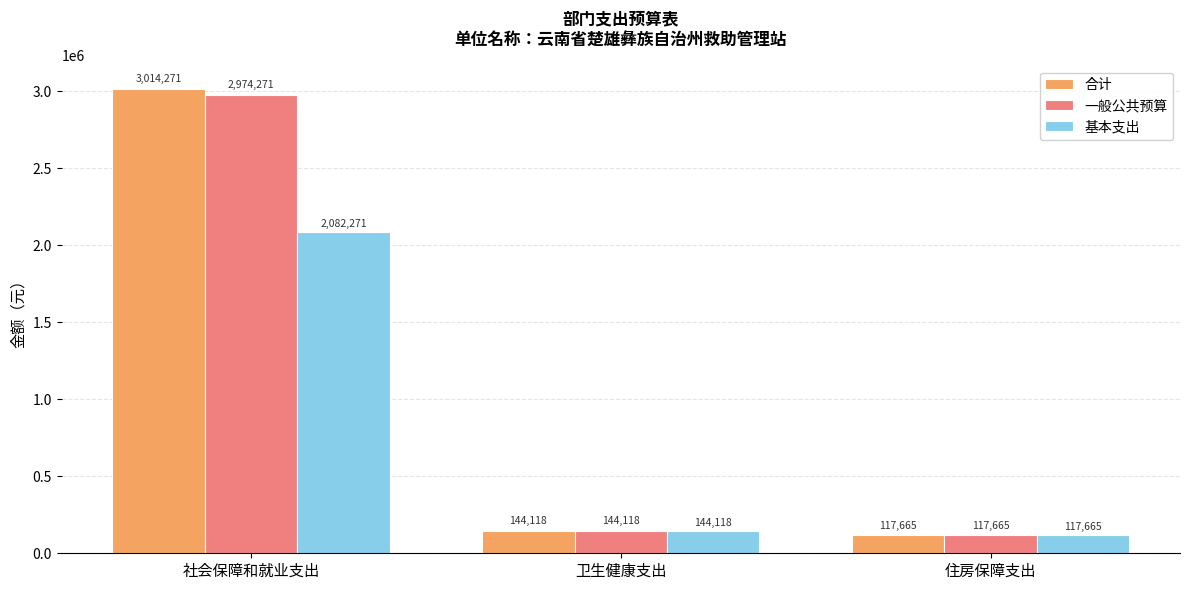

Is the value of 基本支出 at 社会保障和就业支出 greater than the value of 合计 at 住房保障支出?

Yes